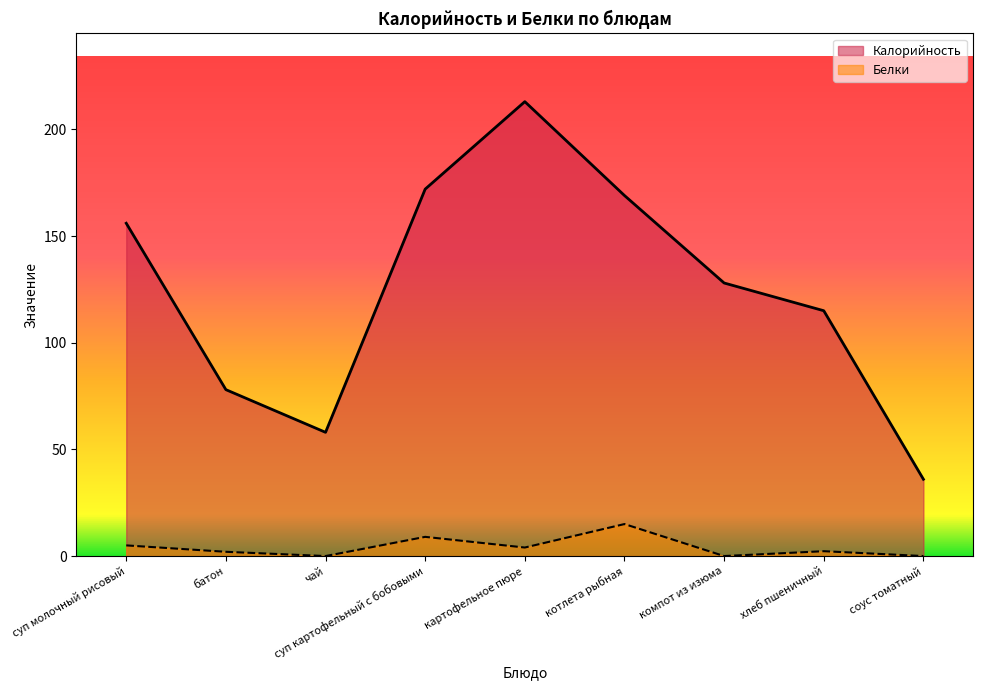

Which label corresponds to the smallest value in the chart?

чай